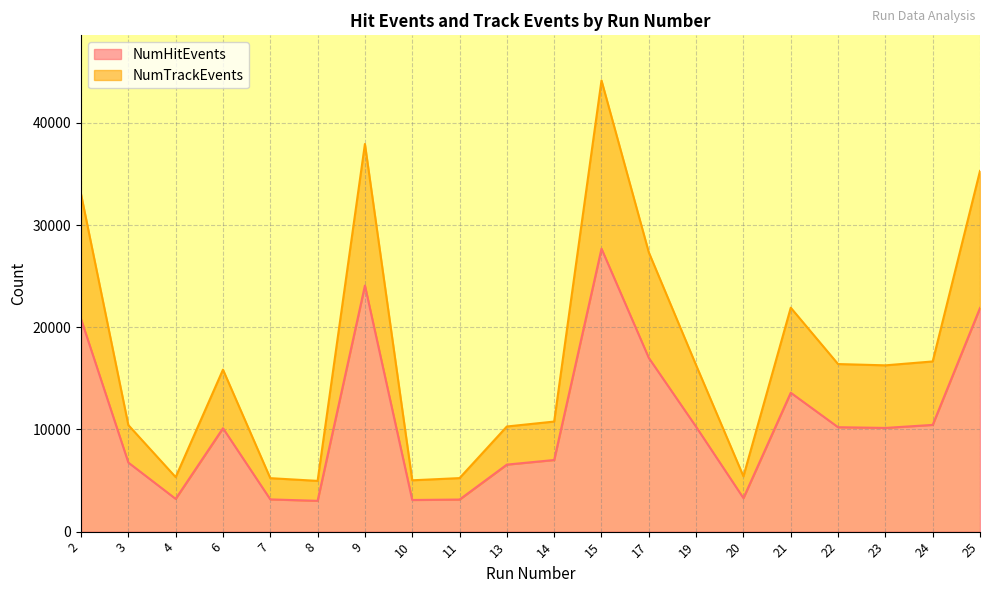

At which category does the chart reach its peak across all series?

15